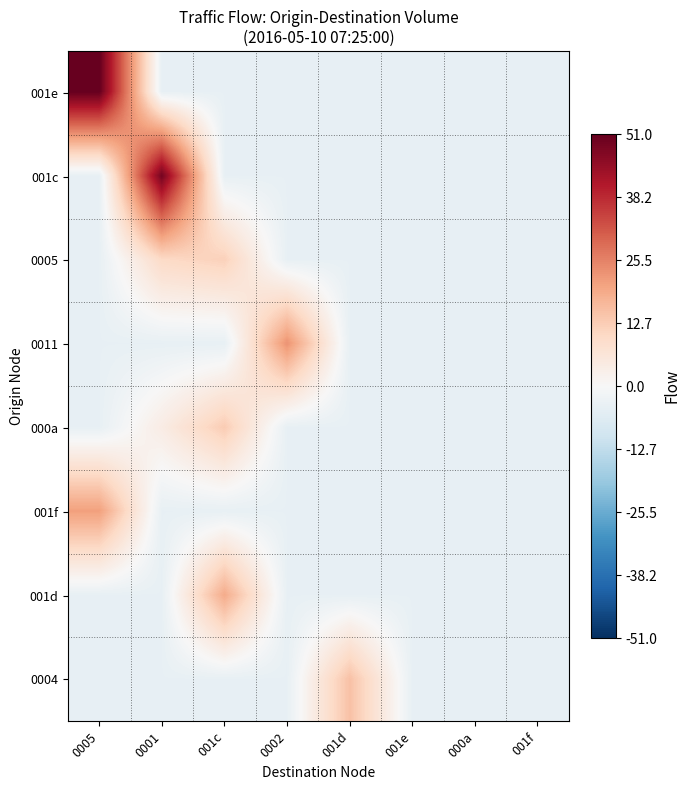

At 001e, list the series in order from largest to smallest.

001e, 001c, 0005, 0011, 000a, 001f, 001d, 0004